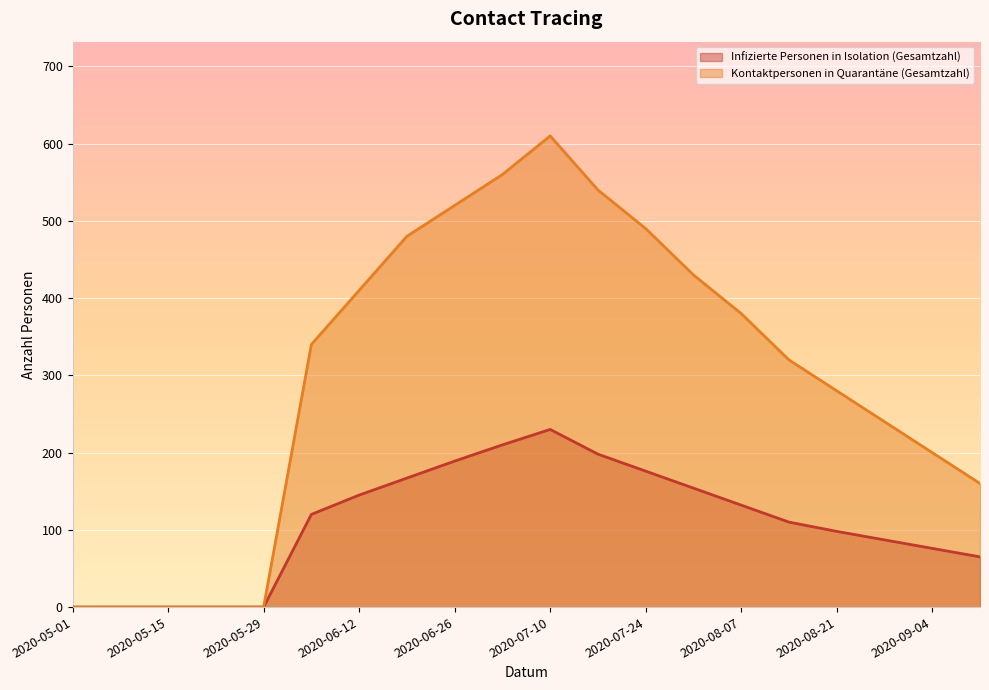

What is the difference between the Kontaktpersonen in Quarantäne (Gesamtzahl) values at 2020-06-26 and 2020-06-12?

110